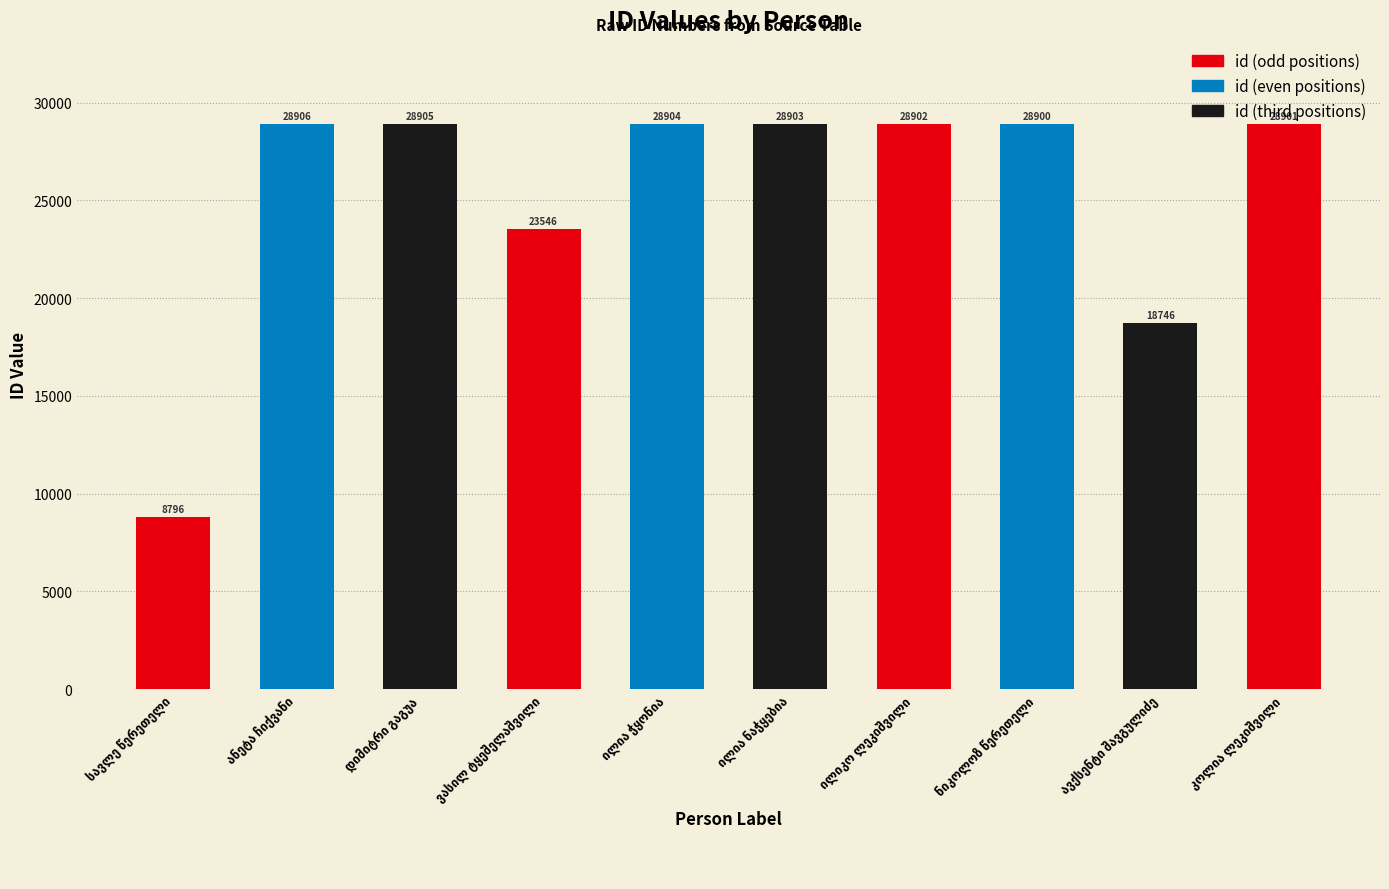

What is the average value?

25341